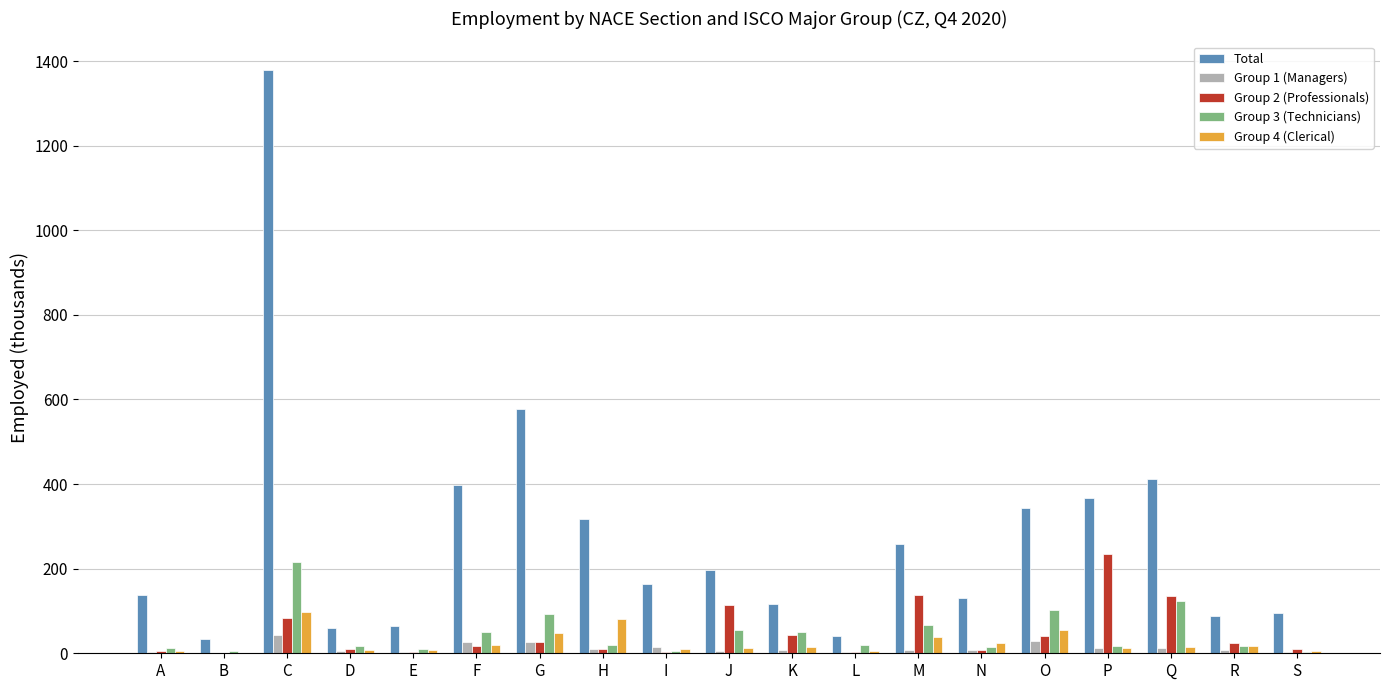

What are all the series names shown in the legend?

Total, Group 1 (Managers), Group 2 (Professionals), Group 3 (Technicians), Group 4 (Clerical)